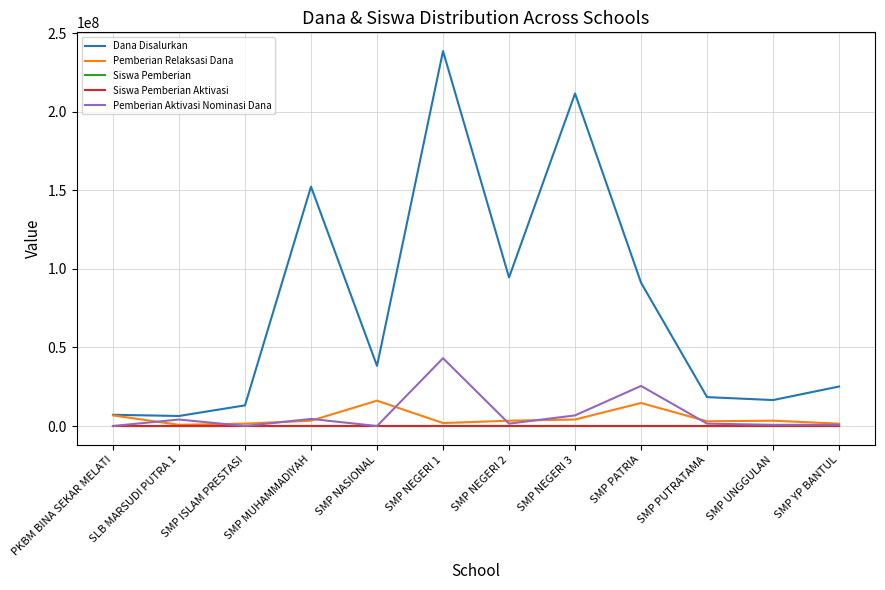

What is the sum of the Pemberian Relaksasi Dana values at SMP NEGERI 2 and SMP NEGERI 1?

5250000